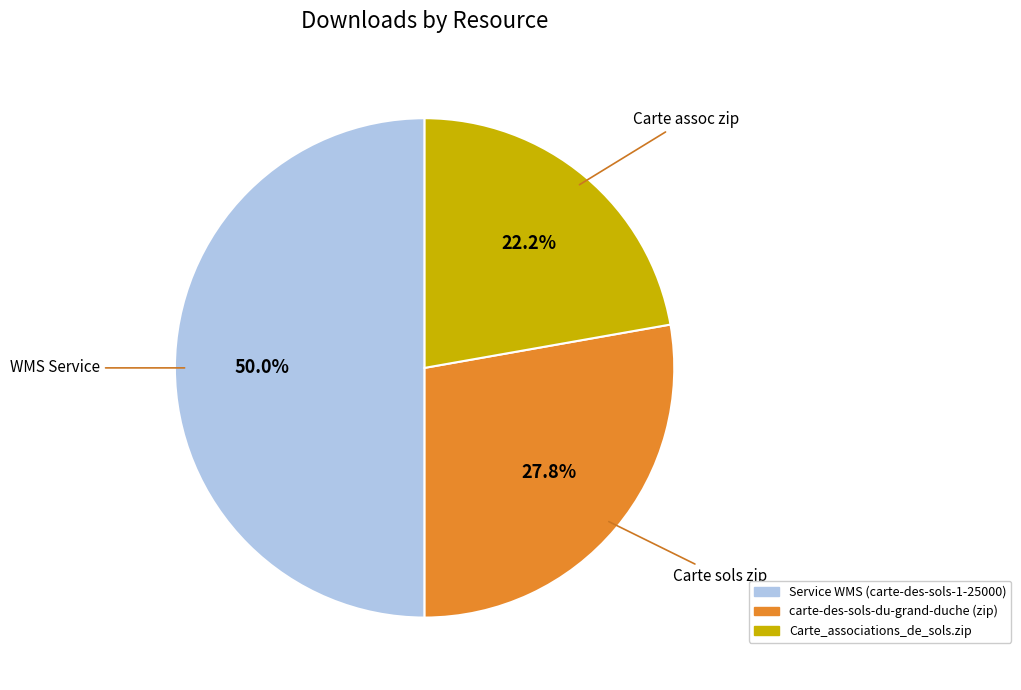

Which category has the smallest portion of the pie?

Carte assoc zip